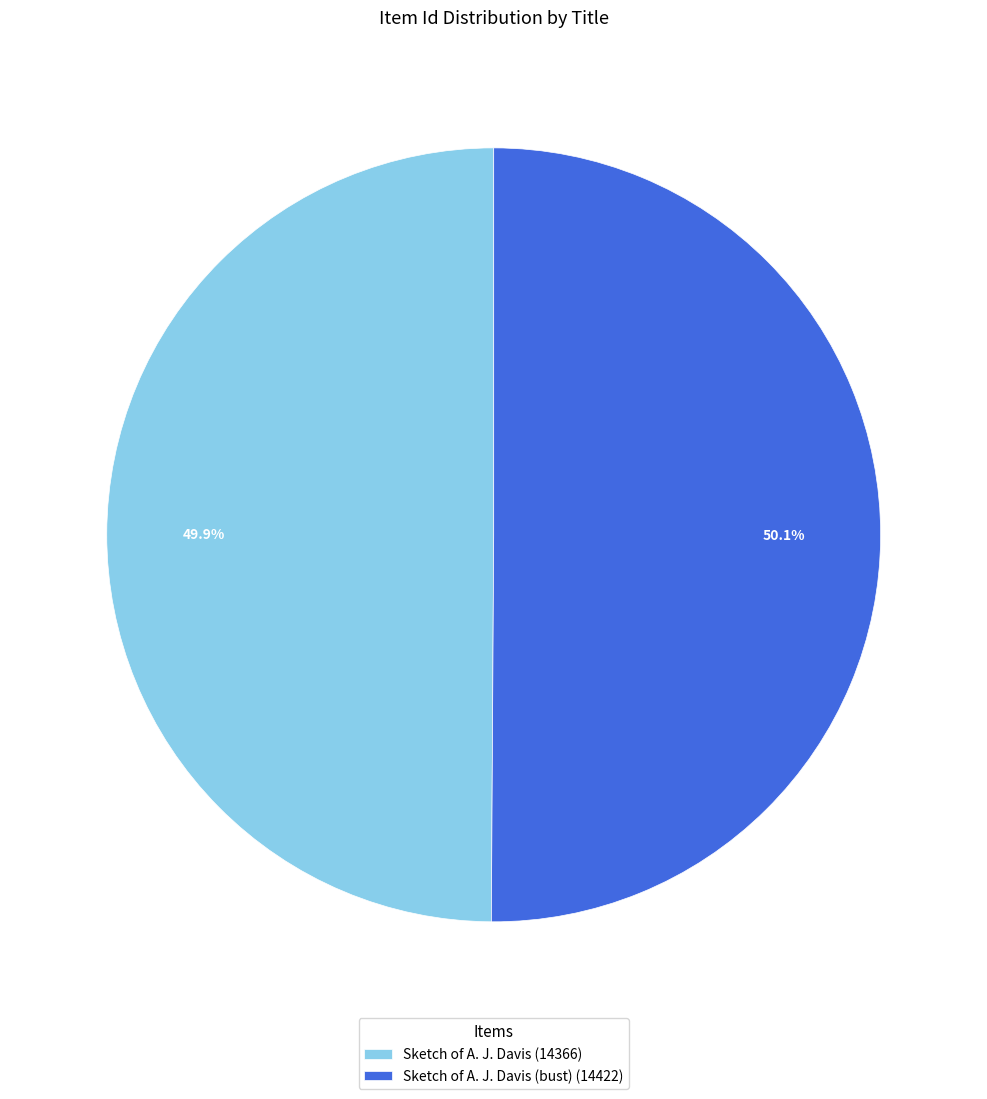

Is the sum of Sketch of A. J. Davis (bust) (14422) and Sketch of A. J. Davis (14366) greater than half?

Yes